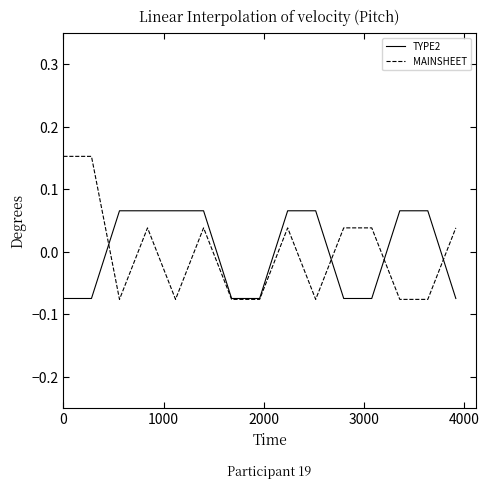

Which series has the largest range (max minus min)?

MAINSHEET